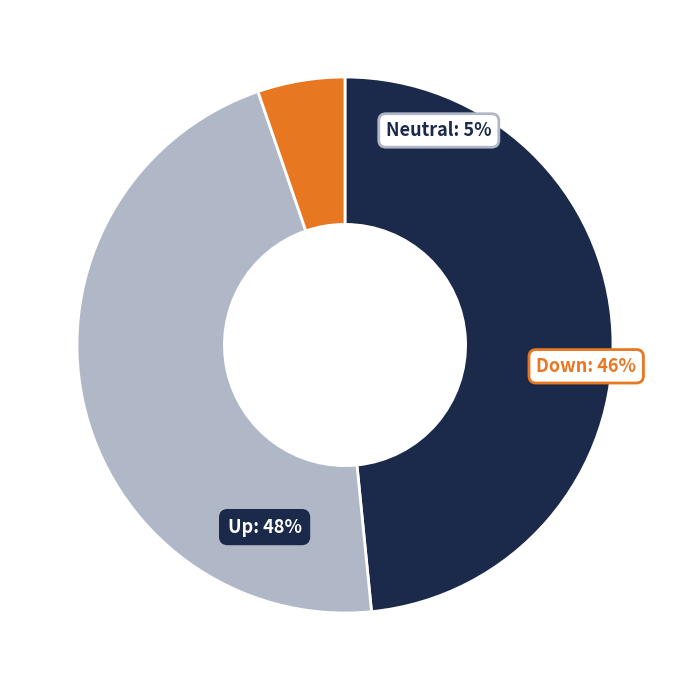

Which has a higher value, up or down?

up